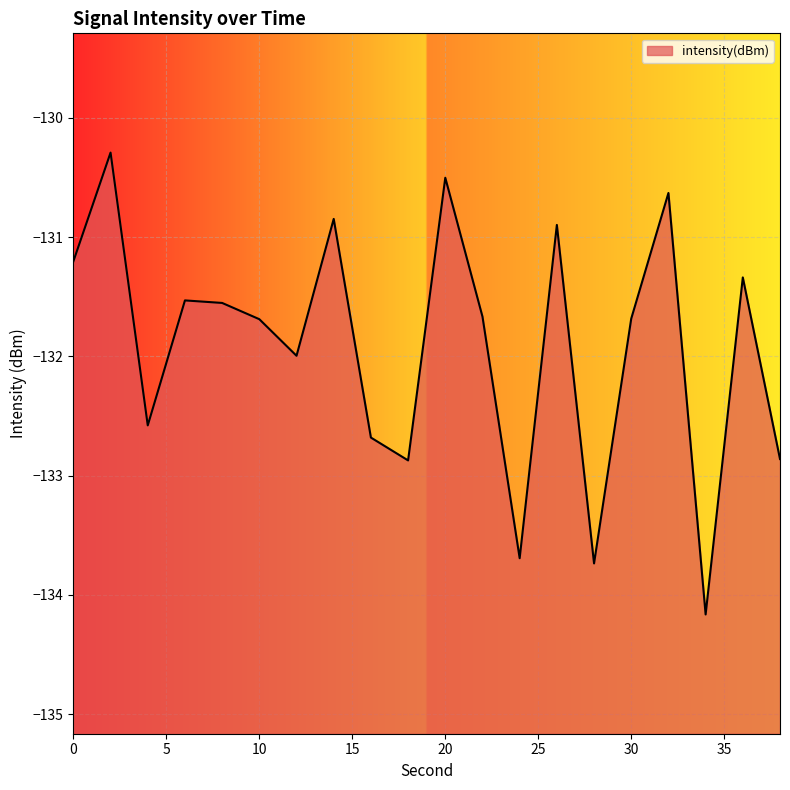

What value does the data have at 34?

-134.2